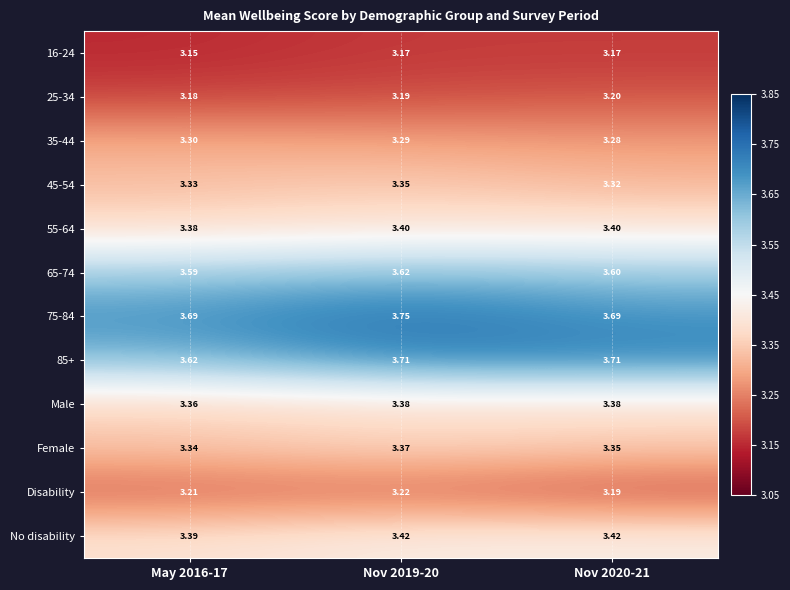

What is the difference between the highest and lowest values at May 2016-17?

0.5